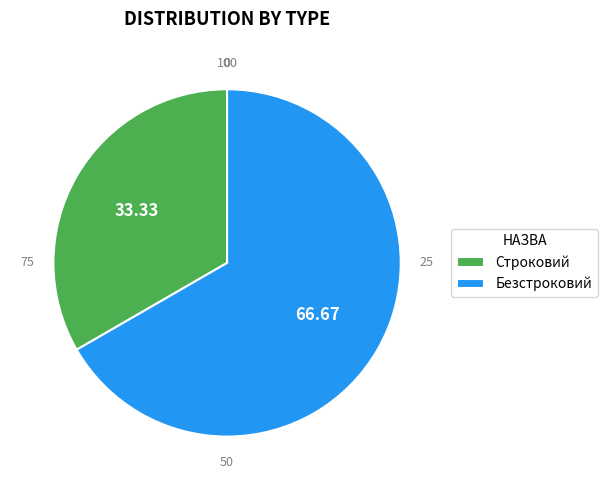

Is the sum of Строковий and Безстроковий greater than half?

Yes